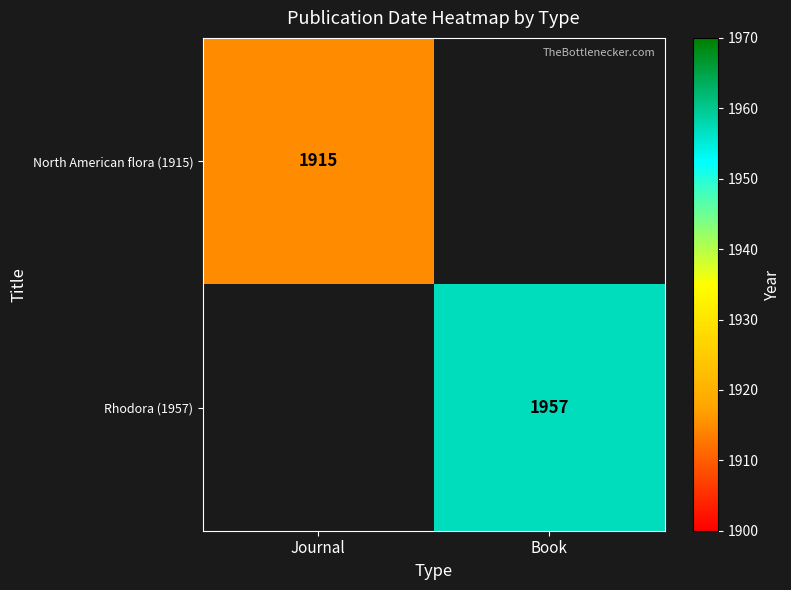

The Rhodora (1957) series shows 1957 at Book. True or false?

True